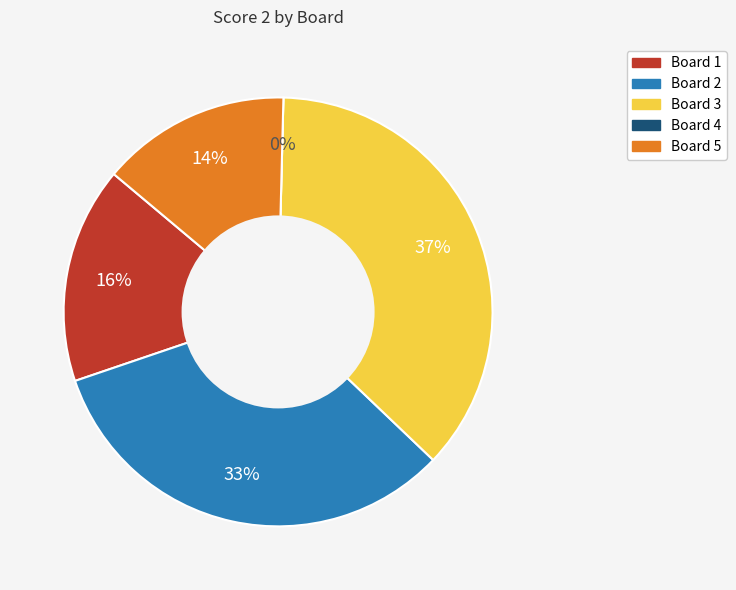

To the nearest percent, what is the average slice percentage?

20%